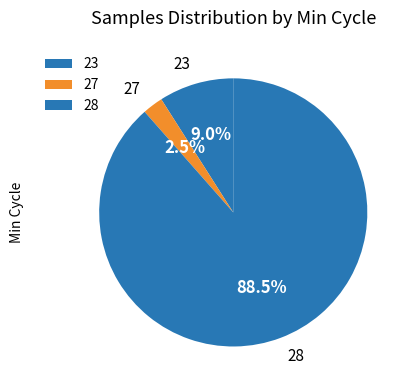

Does 28 represent more than half of the total?

Yes